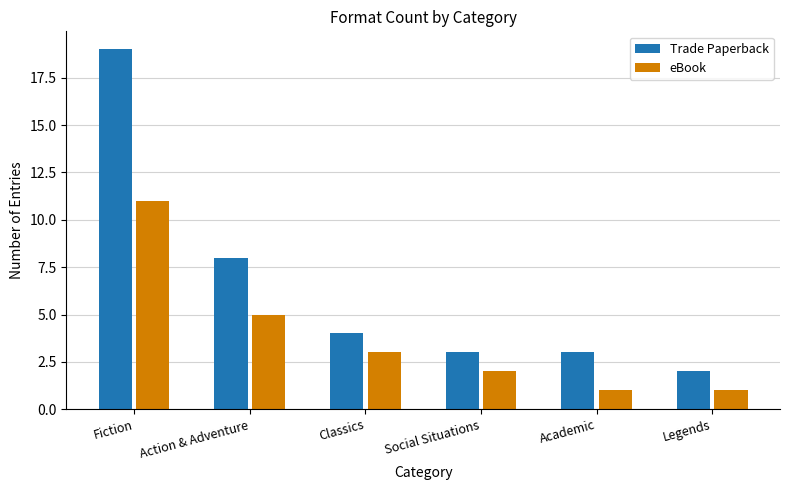

Rank the series by their maximum value, from highest to lowest.

Trade Paperback, eBook